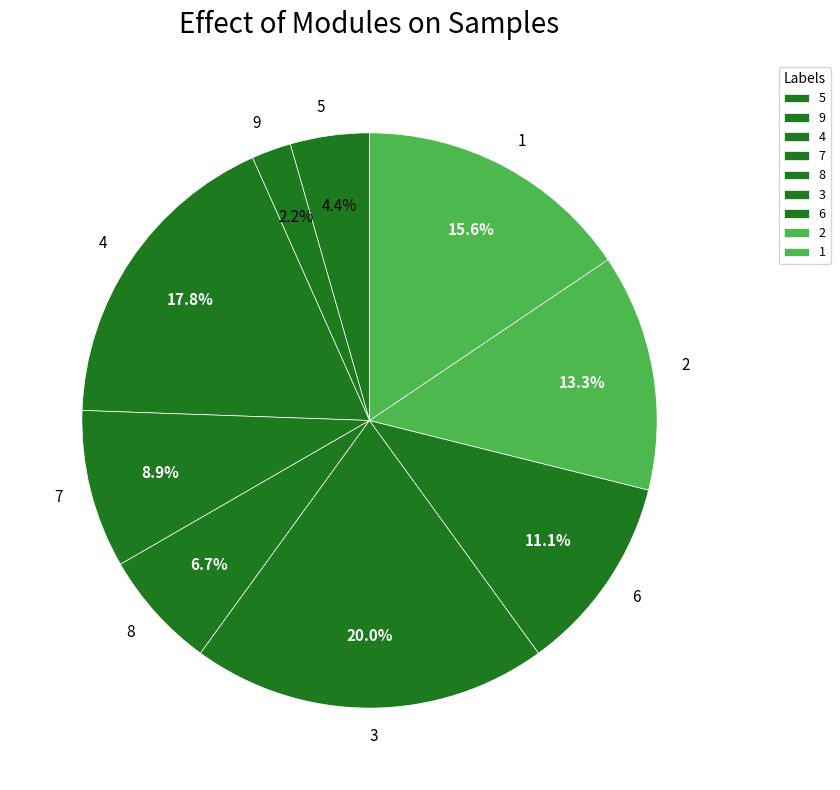

To the nearest percent, what is the combined percentage of 1 and 9?

18%